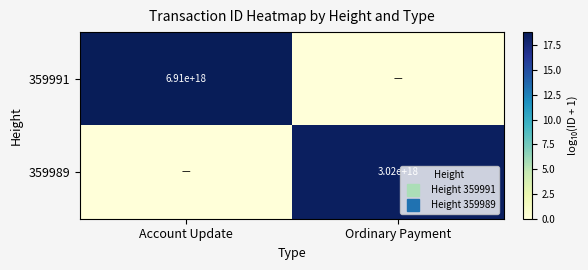

Rank the series by their maximum value, from highest to lowest.

359991, 359989